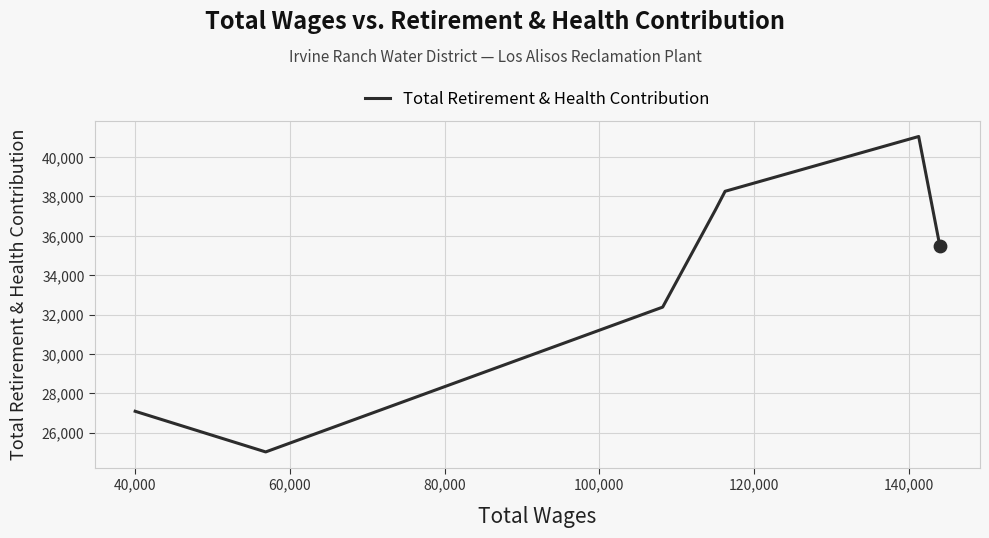

True or false: there are more than 1 points higher than both neighbors.

False